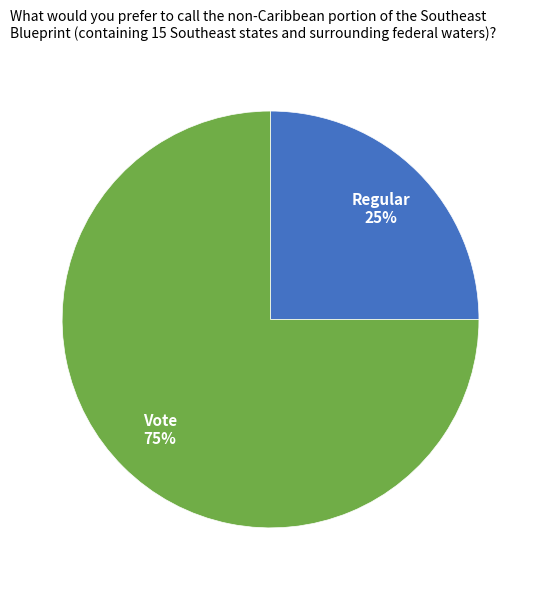

Is there any slice that represents more than half of the pie?

Yes